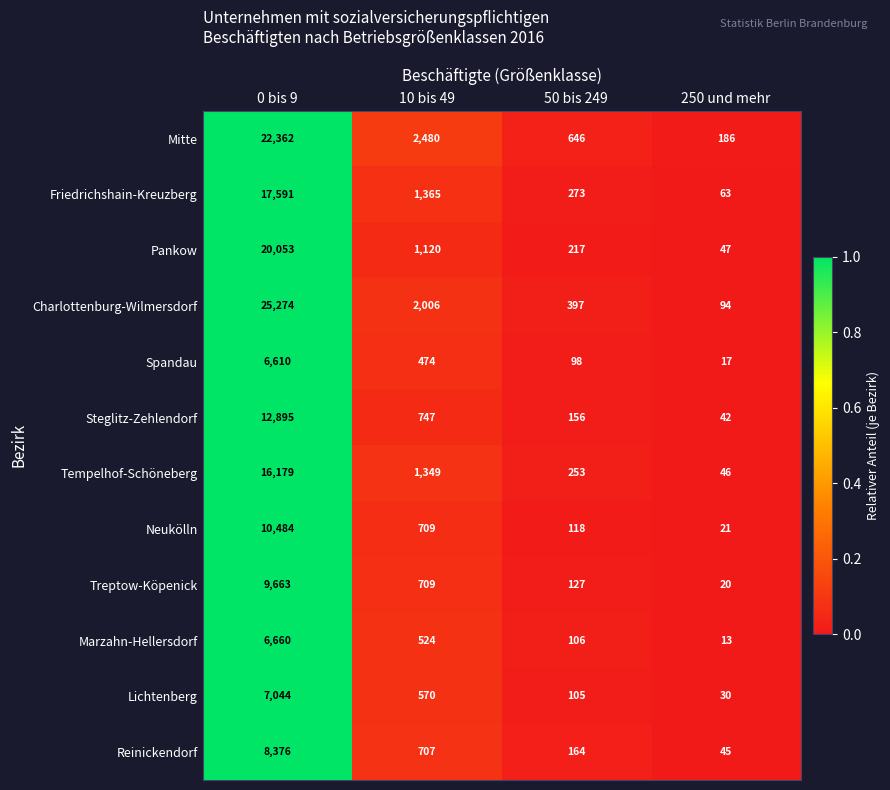

Which label corresponds to the largest value in the chart?

0 bis 9